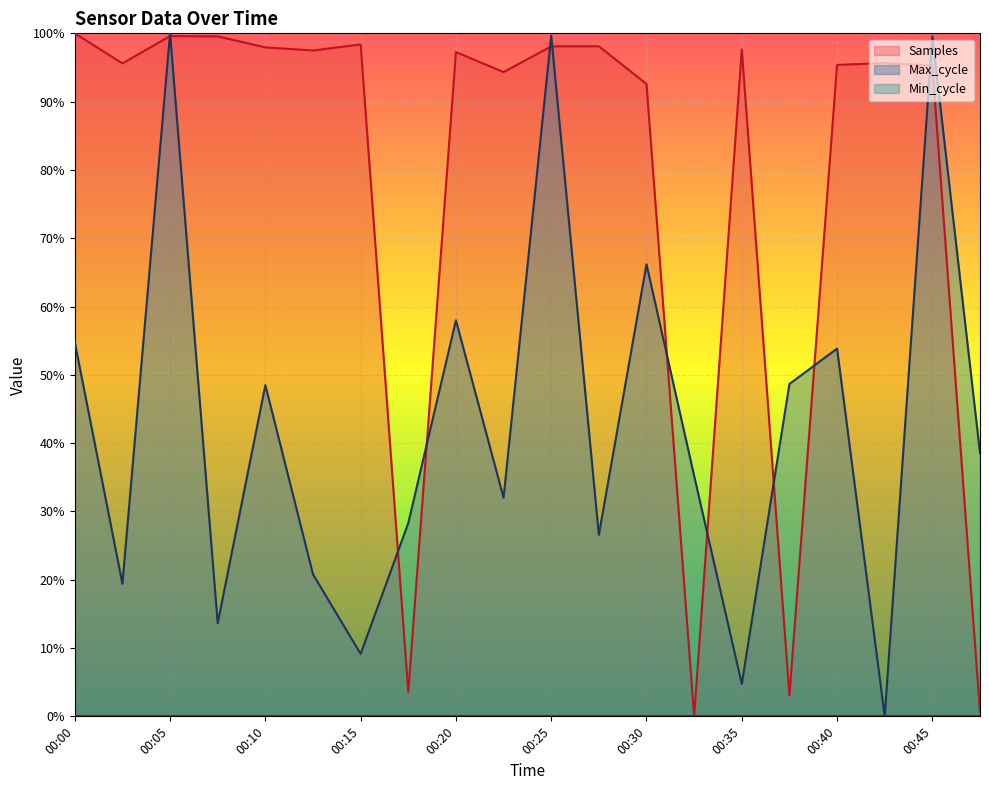

Between 00:27 and 00:37, which series saw the biggest shift?

Samples